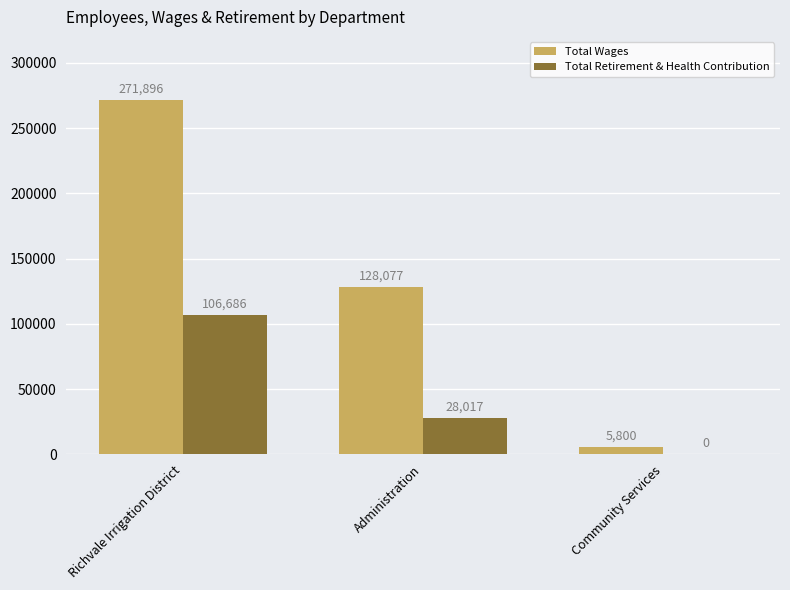

Reading right to left, list all the values displayed in this chart.

Total Wages: 5800	128077	271896
Total Retirement & Health Contribution: 0	28017	106686